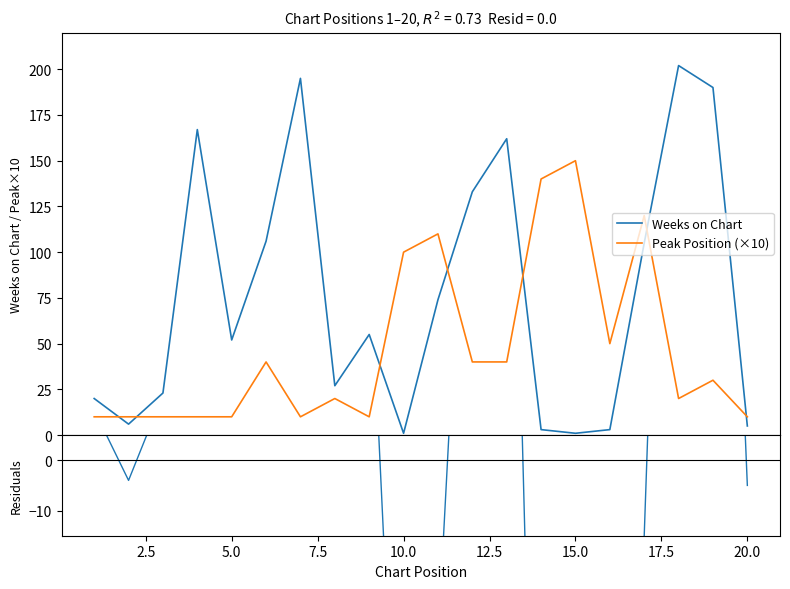

Rank the series by their maximum value, from lowest to highest.

Peak Position (×10), Residuals, Weeks on Chart